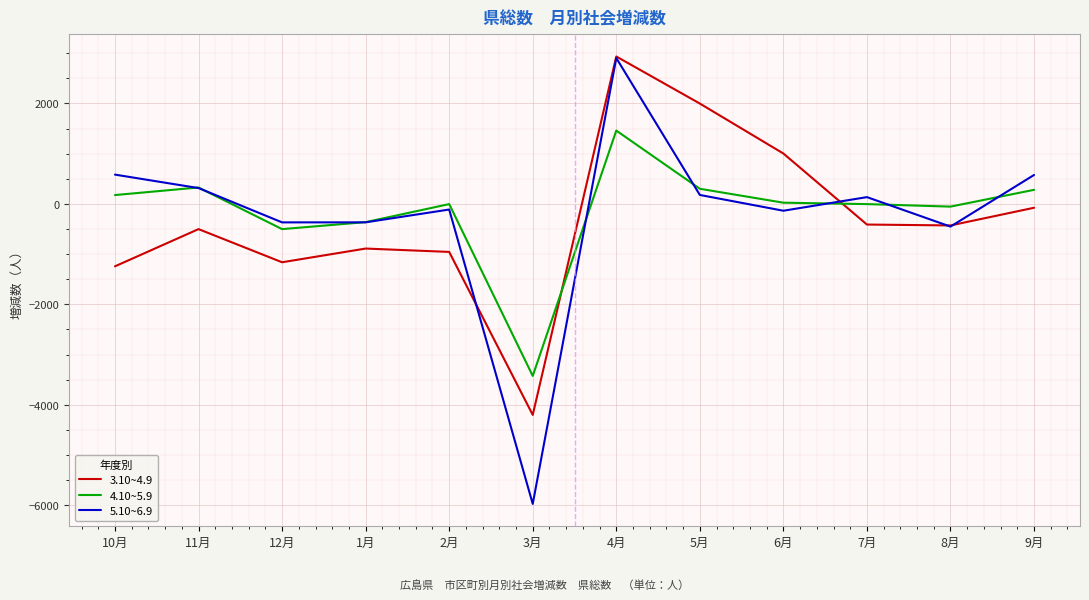

Which category has the lowest value in the 4.10~5.9 series?

3月